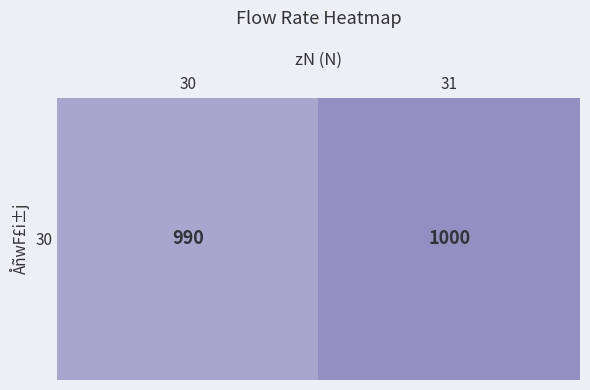

What is the difference between the maximum and minimum values?

10